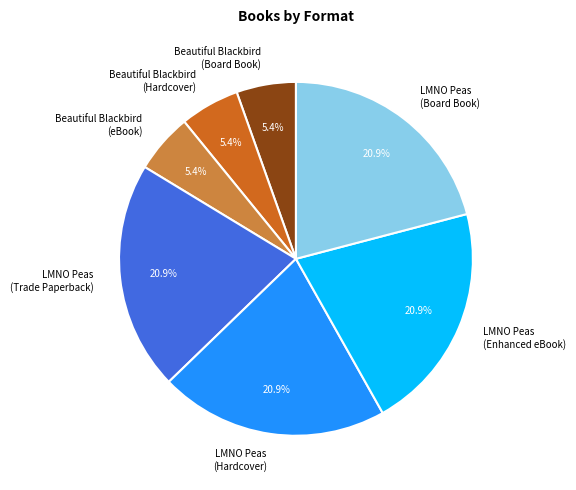

True or false: Beautiful Blackbird (Hardcover) accounts for 5% of the total.

True